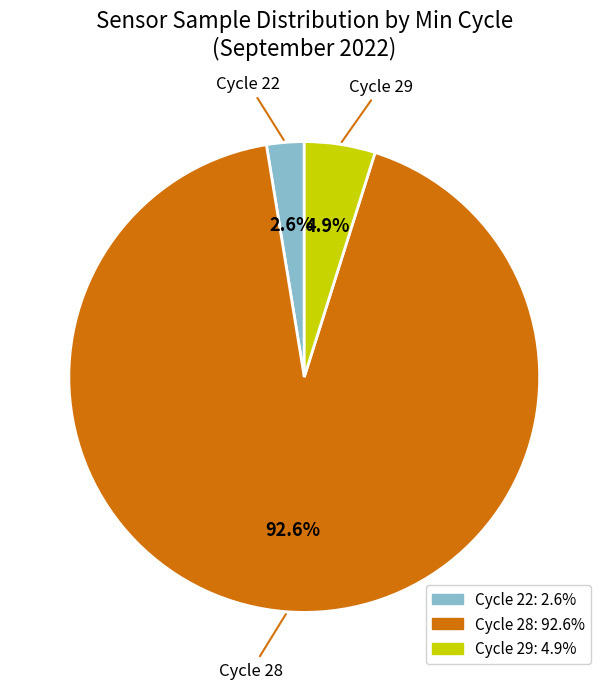

Is there any slice that represents more than half of the pie?

Yes